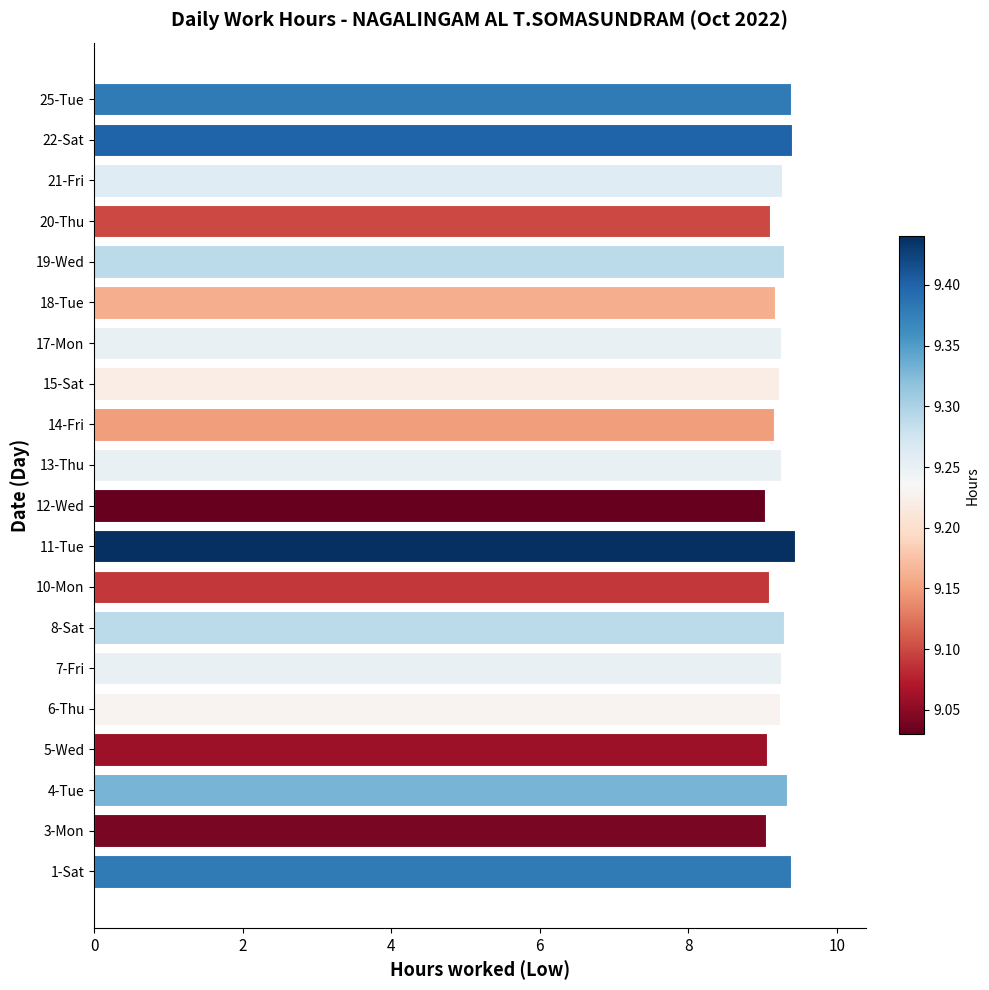

Between 19-Wed and 3-Mon, which is larger?

19-Wed